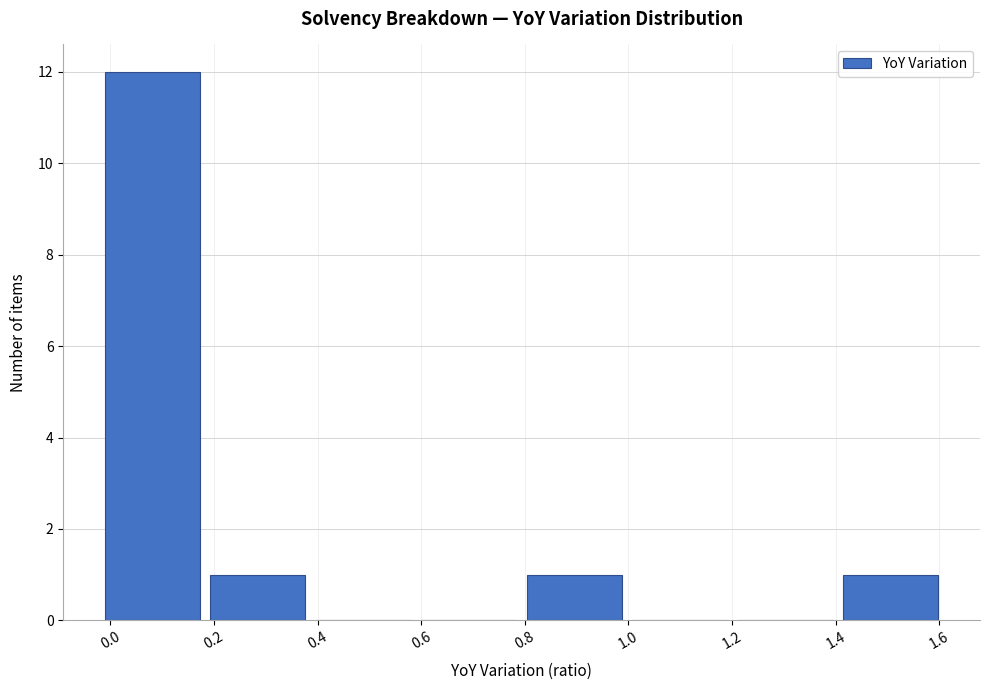

What is the height of the bar covering 0.18 to 0.38 on the x-axis? Neither the bar edges nor the heights are printed on the chart, so give them approximately, as read against the axes.

1